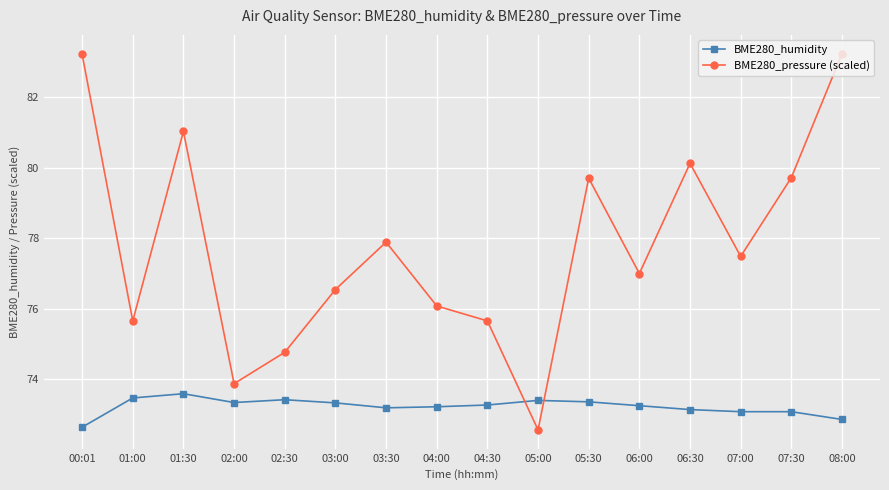

What is the difference between the maximum and second lowest values in the BME280_humidity series?

0.7